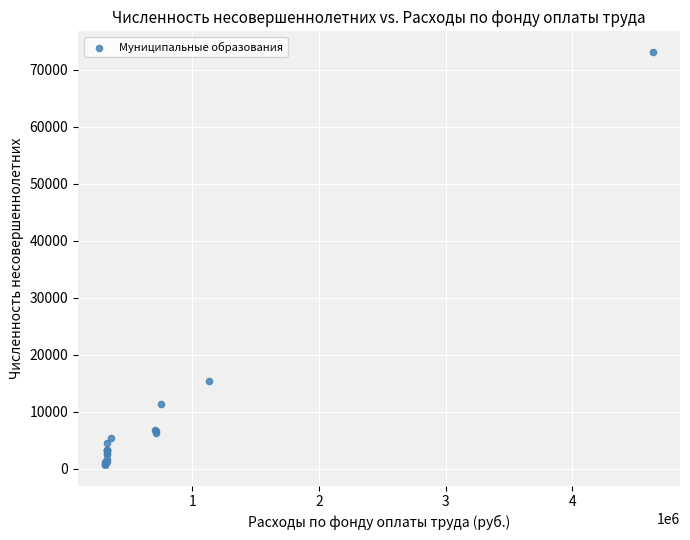

What Y value in the scatter plot is closest to 36898?

15360